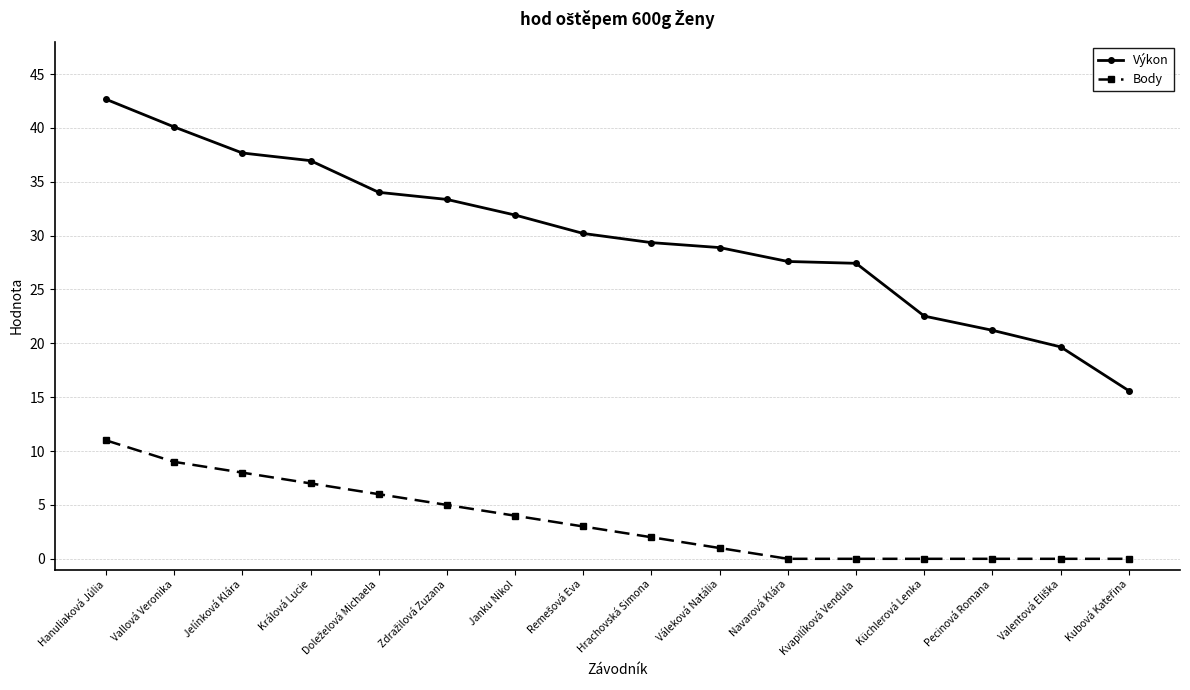

What is the greatest value displayed?

42.7